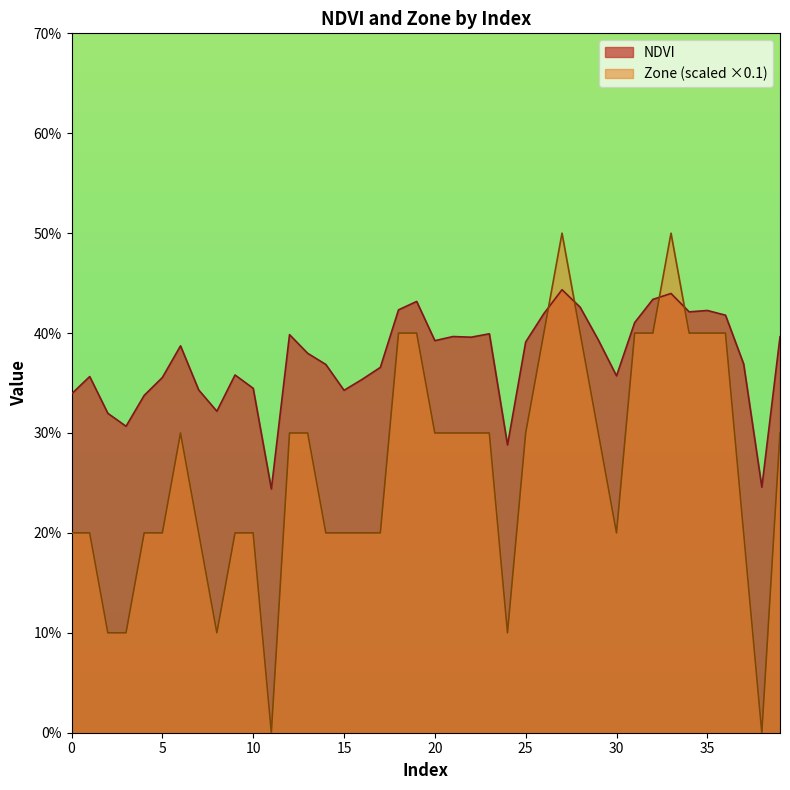

The NDVI series shows 0.1 at 25. True or false?

False